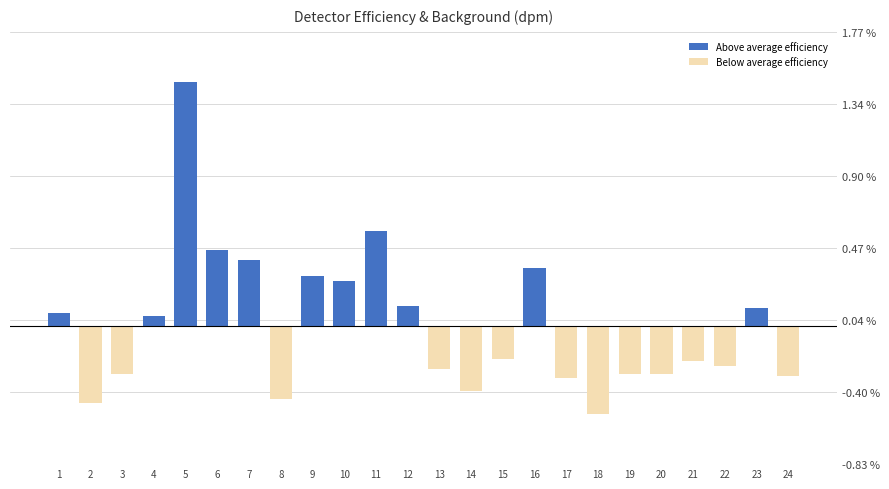

Where does the data first go above 0?

1